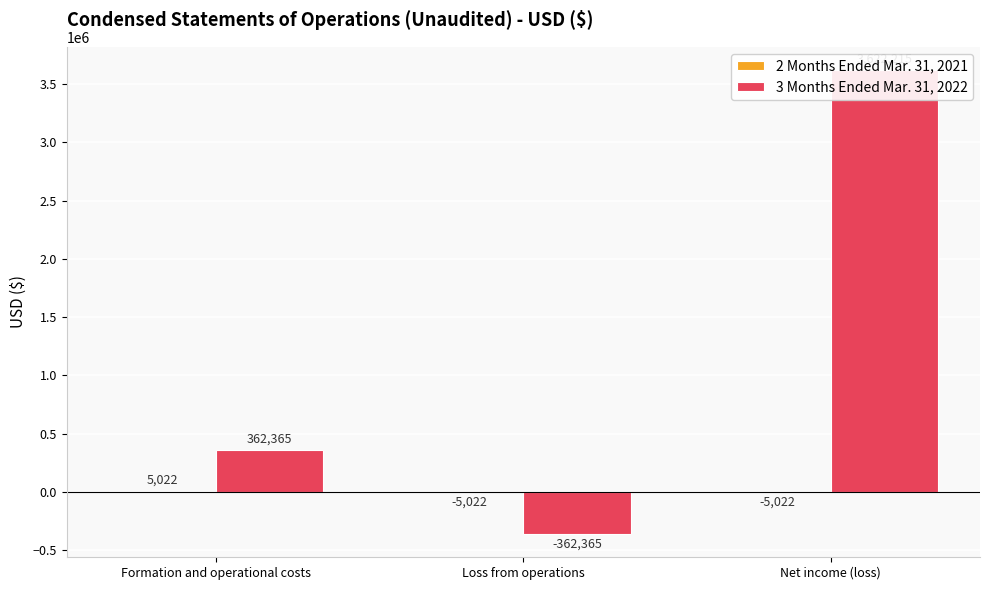

What is the average value of the 3 Months Ended Mar. 31, 2022 series?

1207405